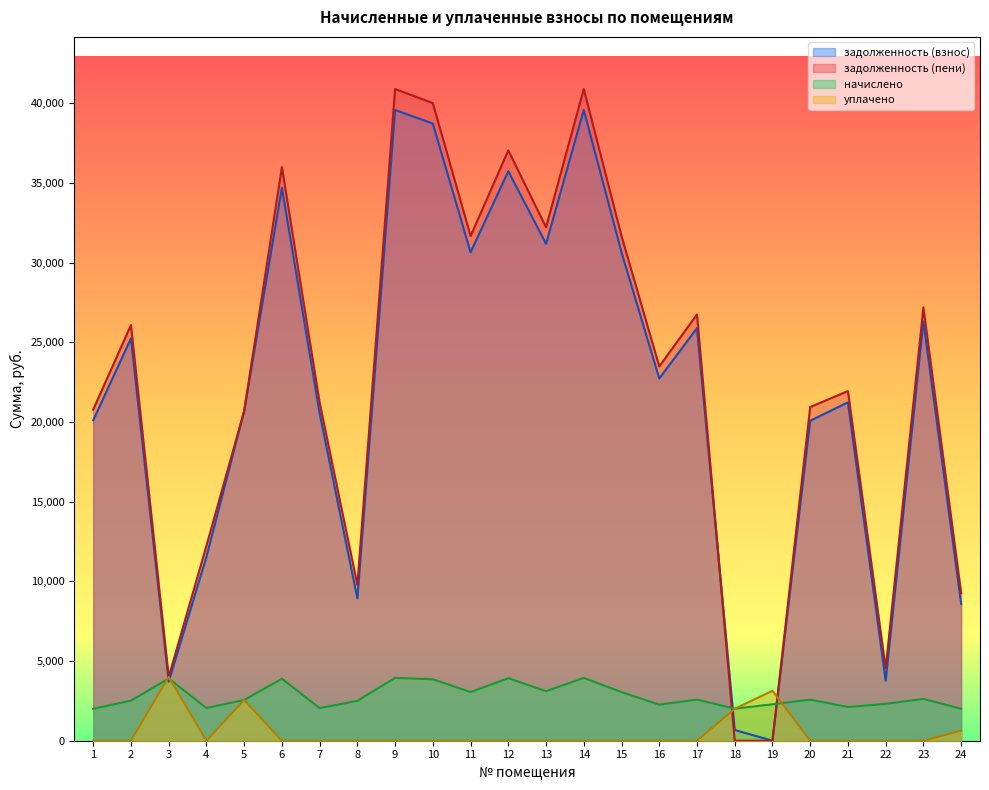

What is the sum of all задолженность (взнос) values?

520815.7